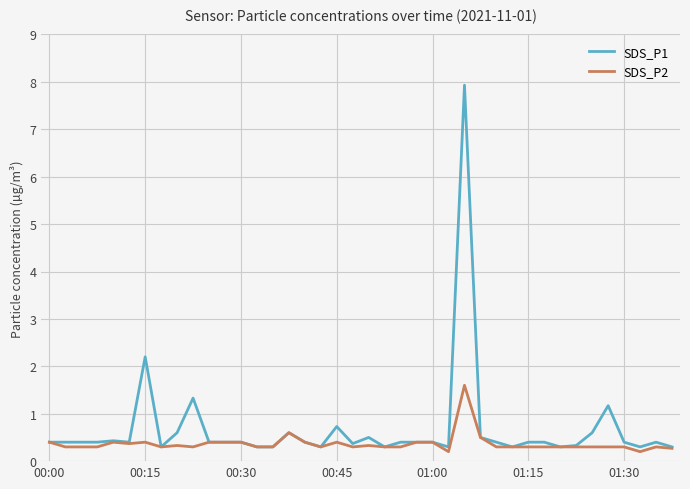

List the series in order of their peak value, lowest first.

SDS_P2, SDS_P1